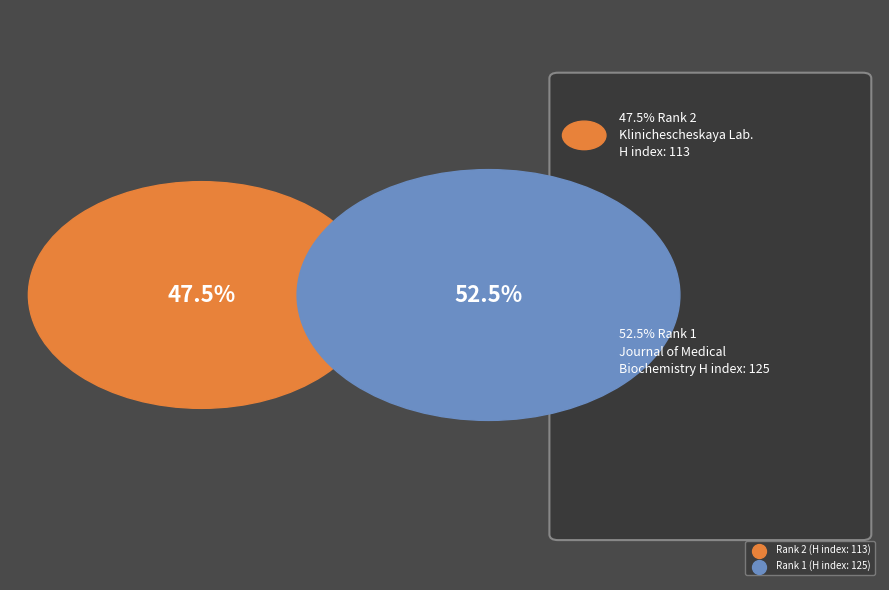

How many slices are in this pie chart?

2